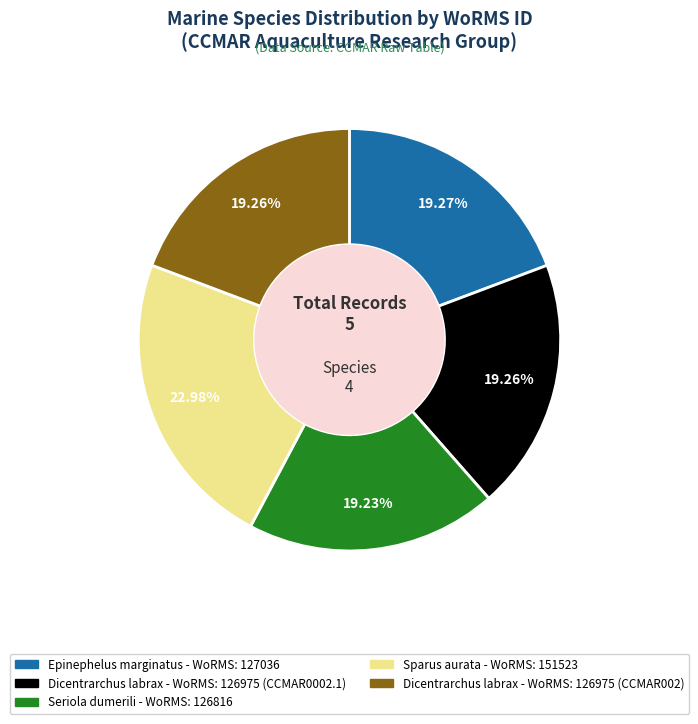

Does any single category account for the majority?

No